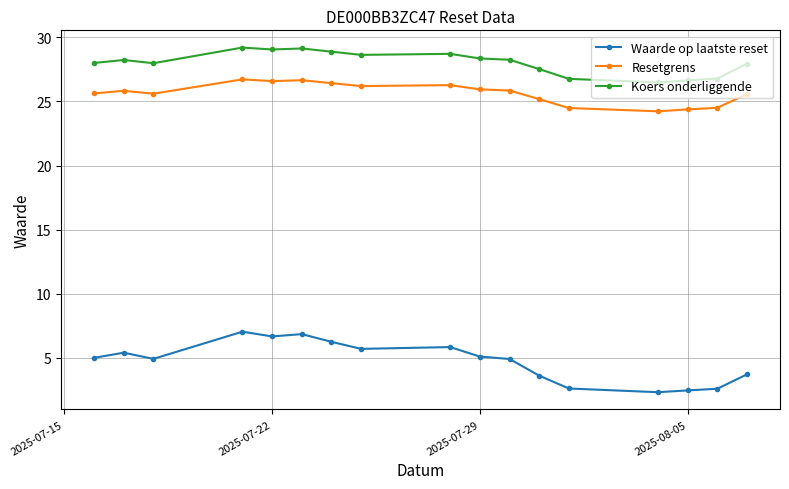

What is the lowest value of the Koers onderliggende series?

26.5